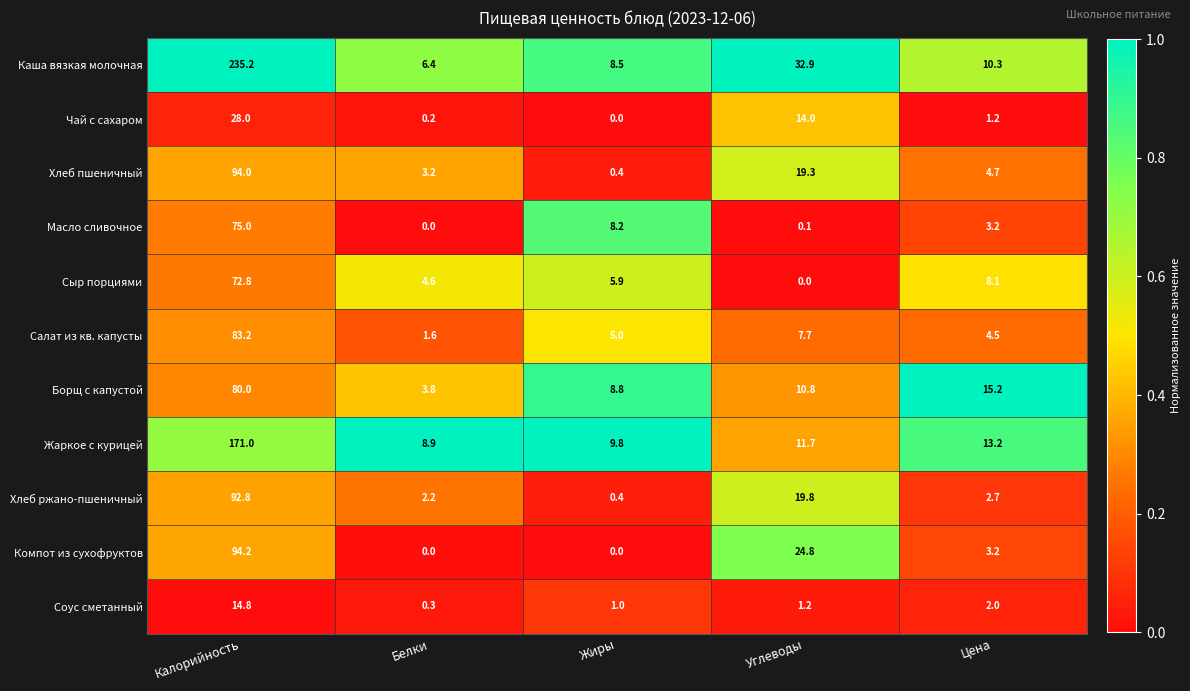

What is the difference between the maximum and minimum values in the Сыр порциями series?

72.8